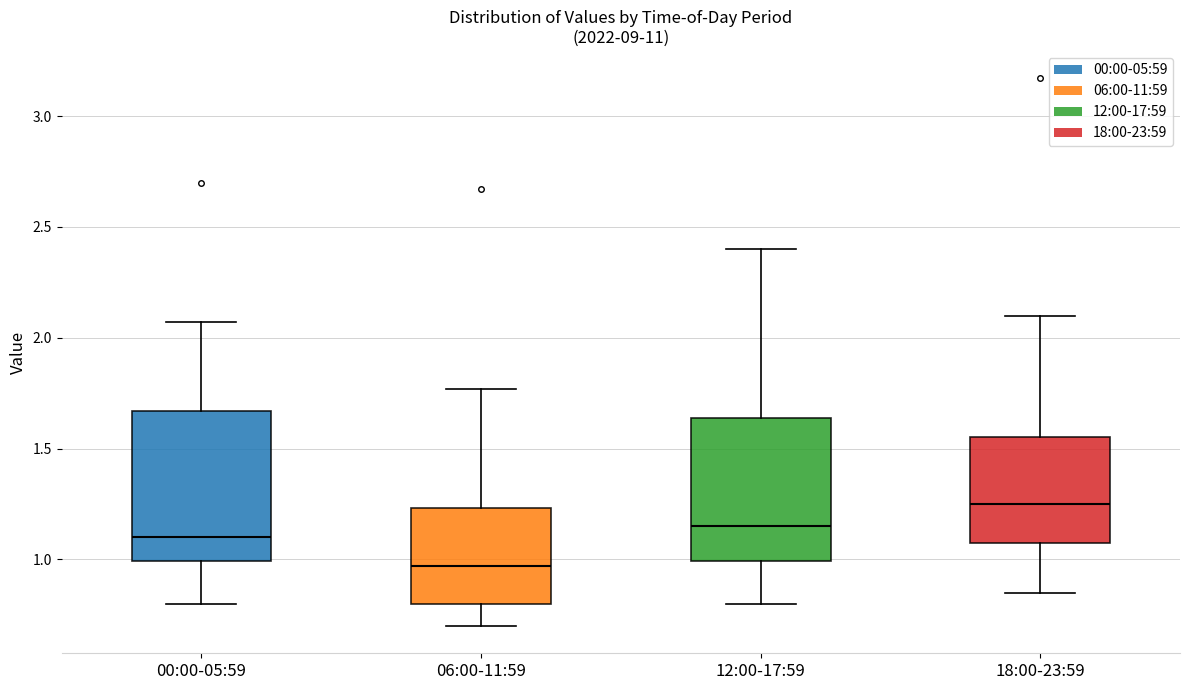

Where is the upper edge of the box for 06:00-11:59 on the y-axis? The values are not printed on the chart, so give them approximately, as read against the axis.

1.25